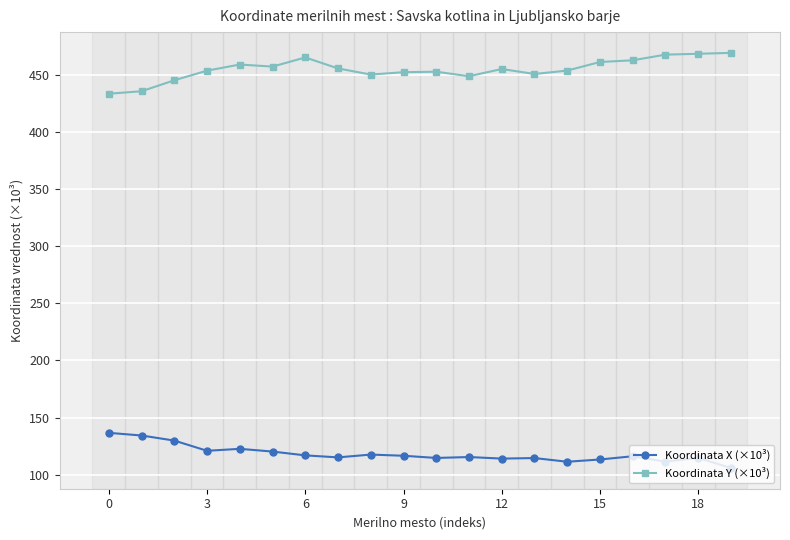

Rank the series by their maximum value, from highest to lowest.

Koordinata Y (×10³), Koordinata X (×10³)